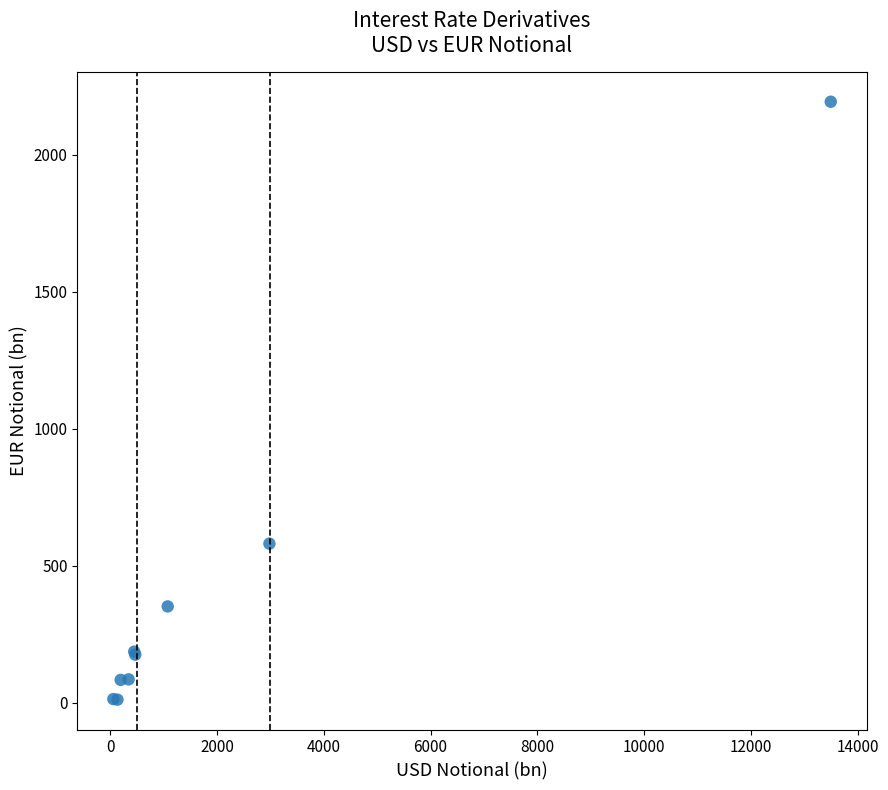

What Y value in the scatter plot is closest to 1102?

581